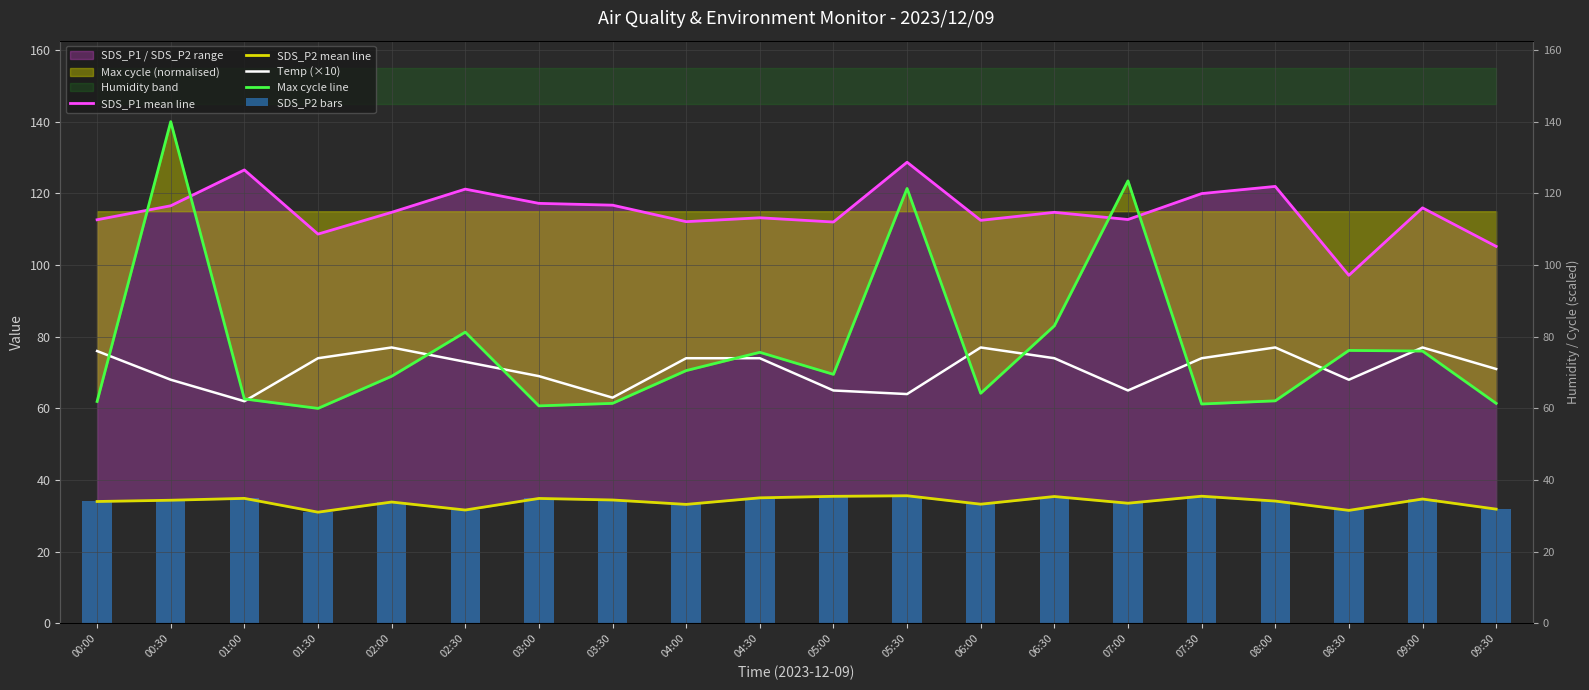

How many data points in SDS_P2 mean line are less than 34?

8